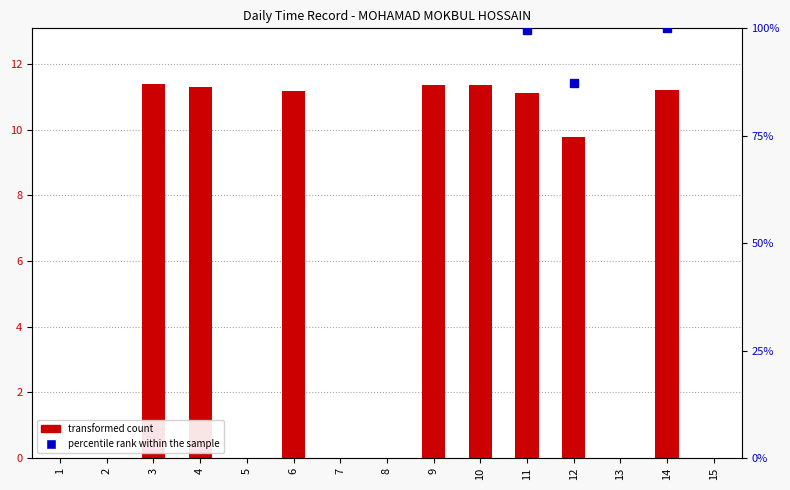

Are the bars horizontal?

No